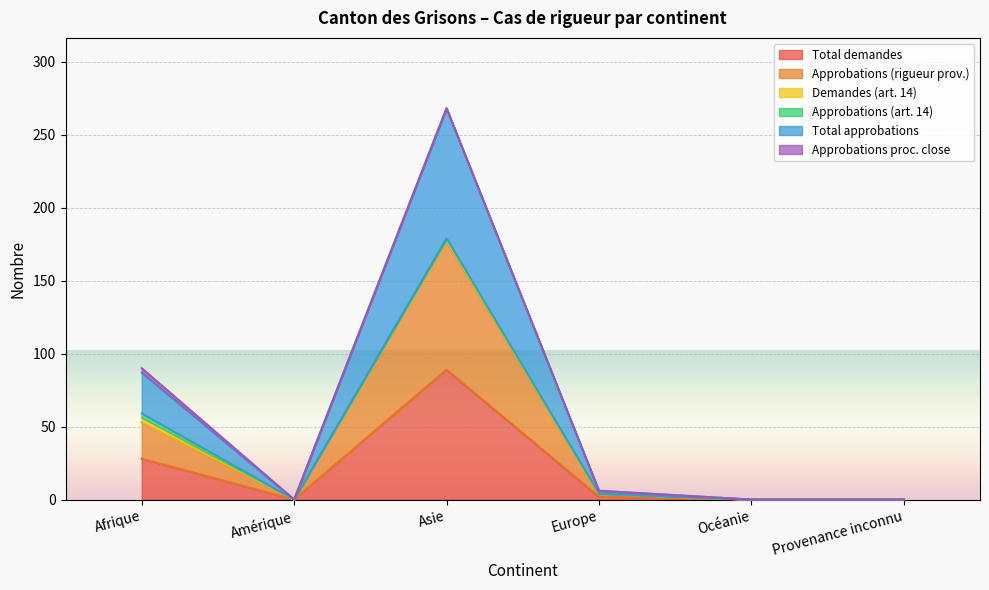

Where is the first local maximum for Total approbations?

Asie